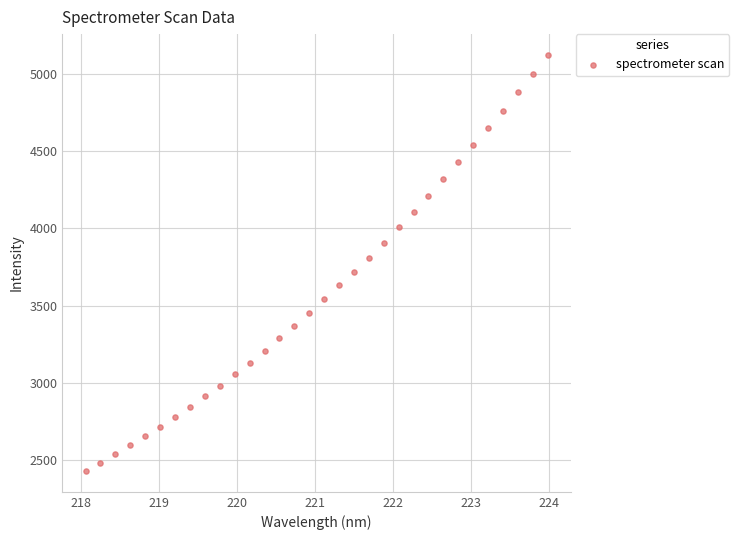

What is the range of X values (max minus min)?

5.9